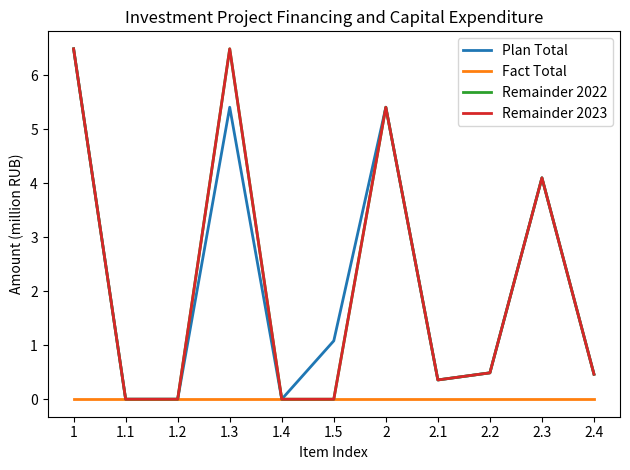

Does the chart have visible grid lines?

No